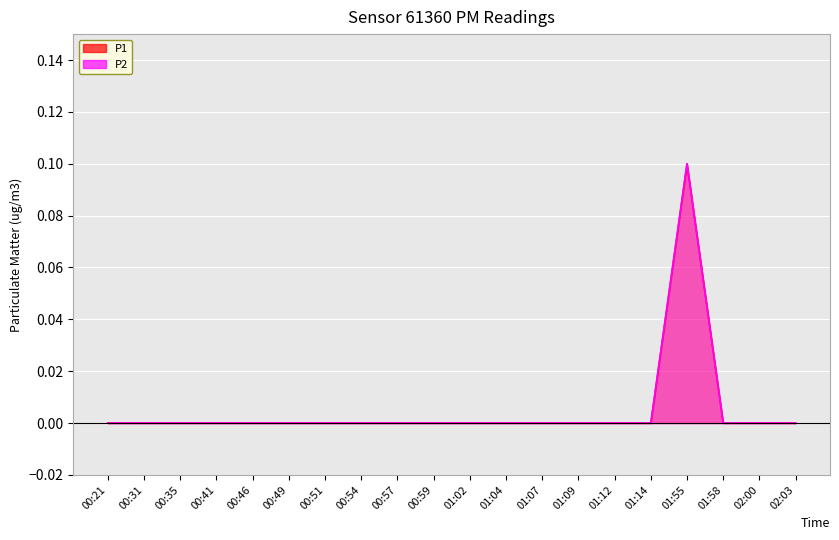

Which has a higher value, 00:51 or 00:21?

00:51